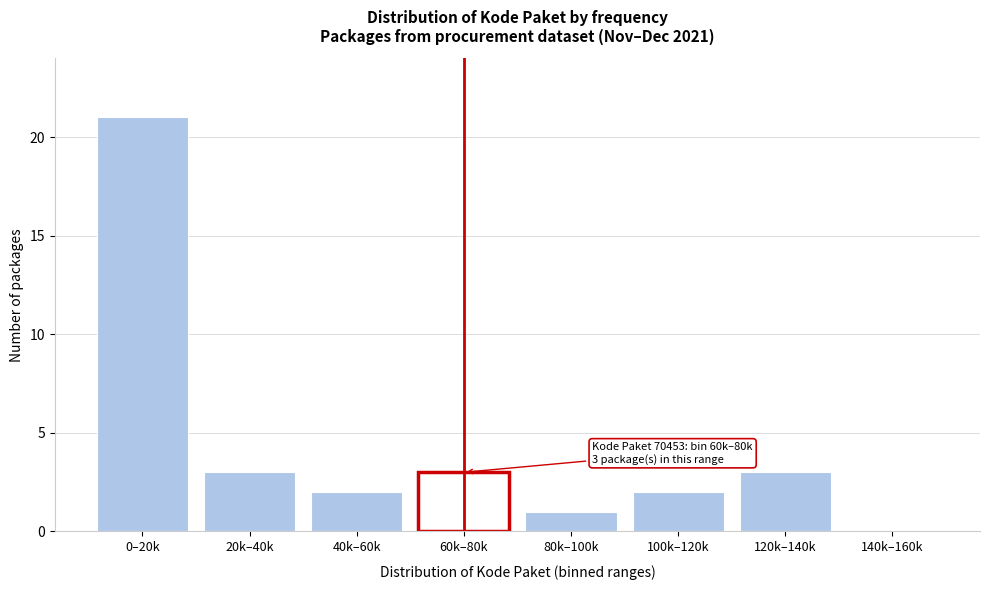

Reading left to right, list all the values displayed in this chart.

0–20k=21	20k–40k=3	40k–60k=2	60k–80k=3	80k–100k=1	100k–120k=2	120k–140k=3	140k–160k=0